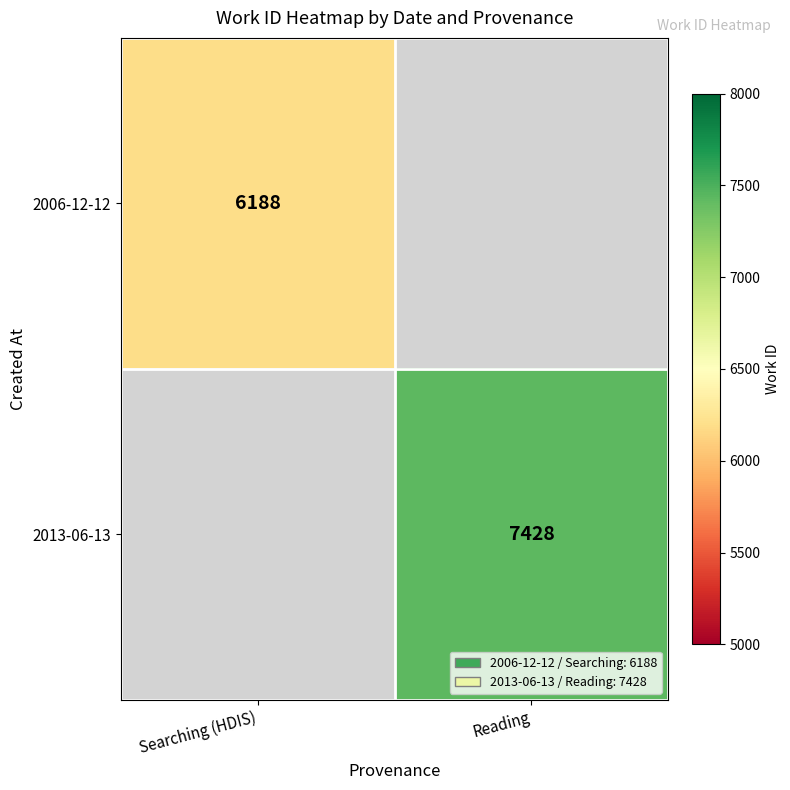

What is the greatest value displayed?

7428.0